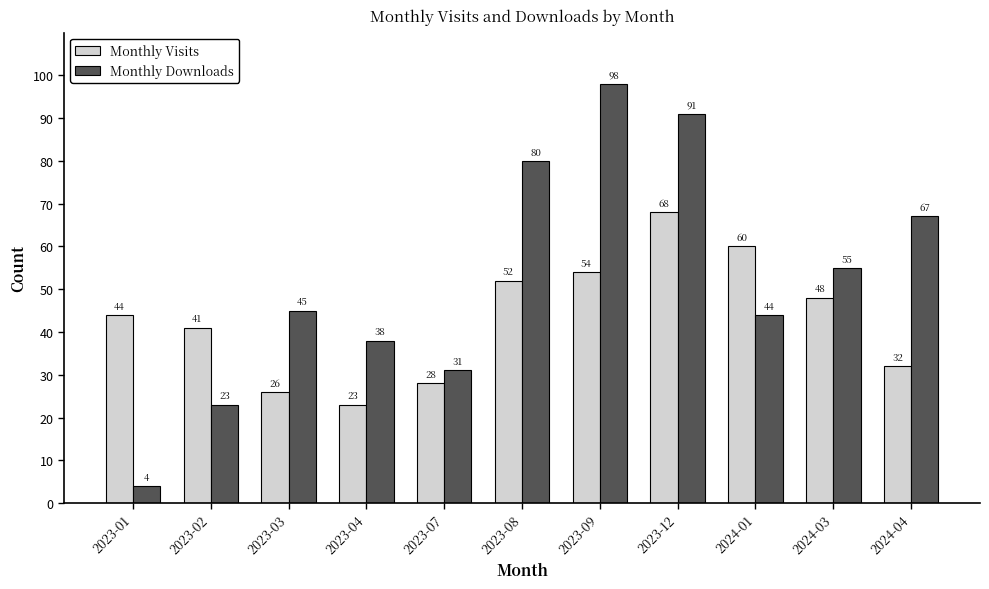

Which series has the widest spread of values?

Monthly Downloads